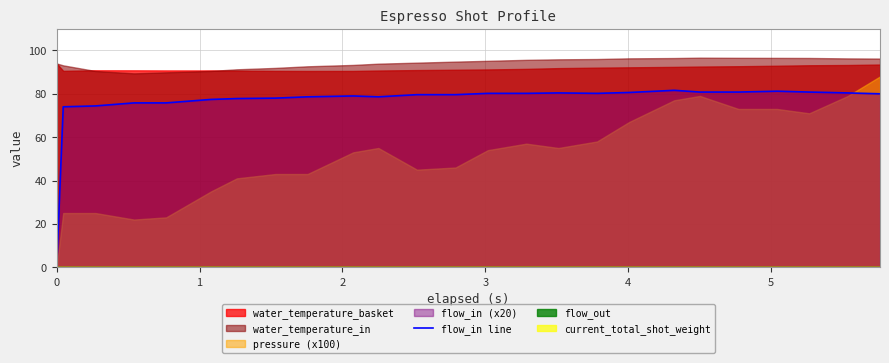

The chart shows a value of 127.2 at 1. True or false?

False